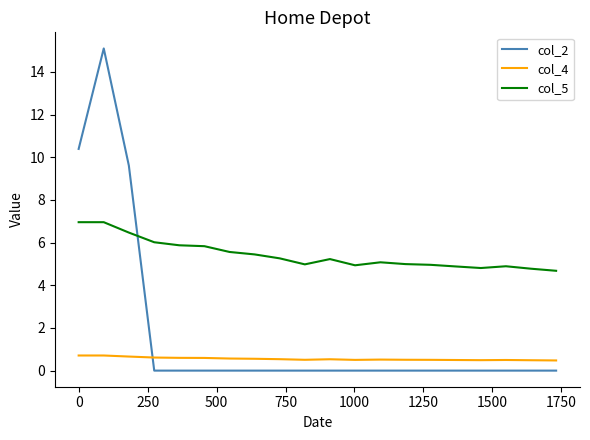

True or false: col_5 and col_4 intersect in this chart.

False